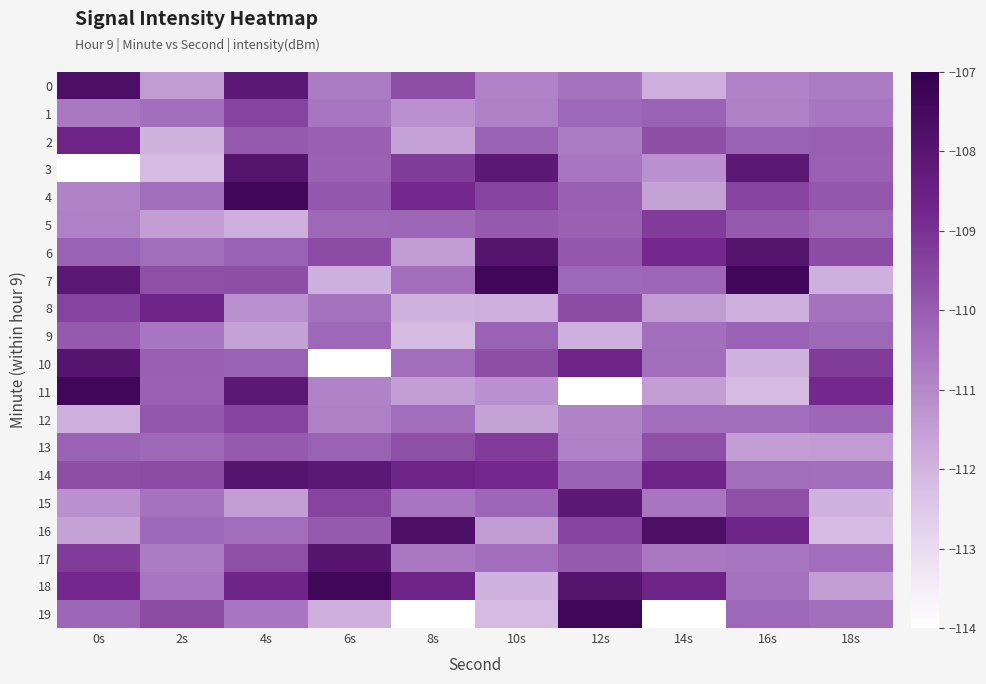

Which series has the largest range (max minus min)?

11